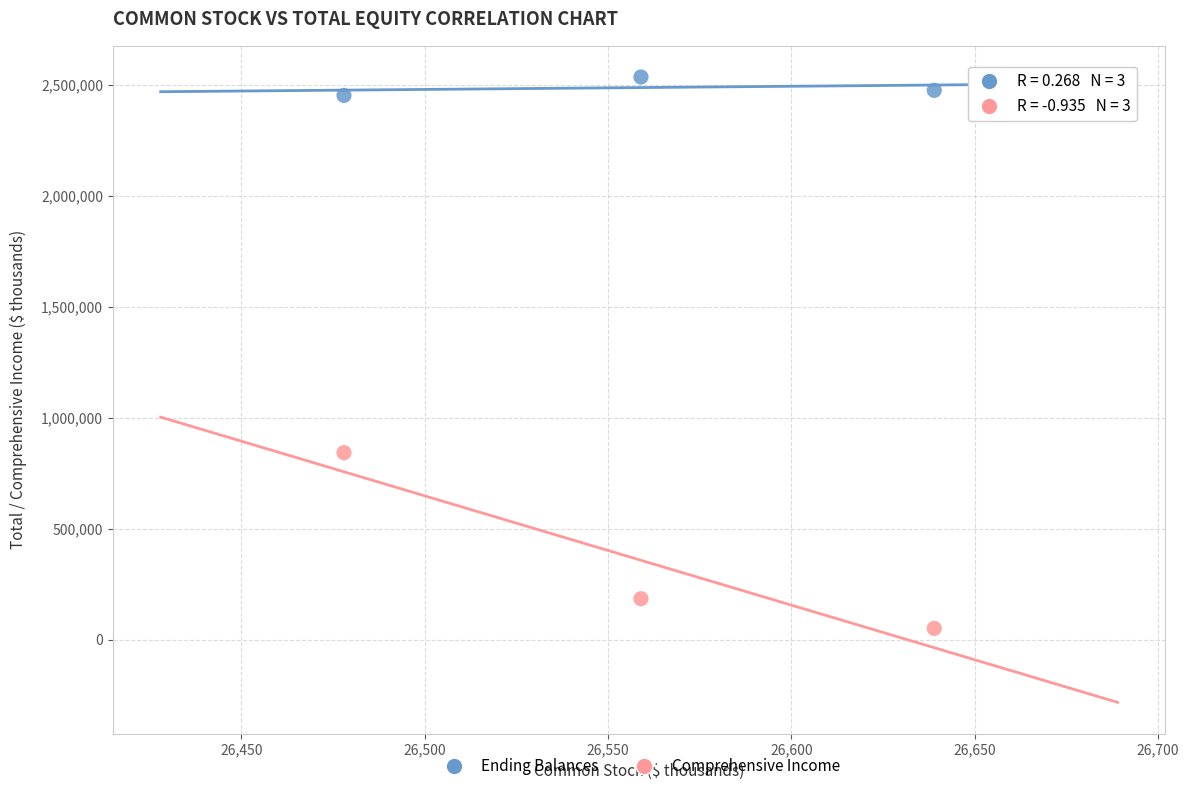

In the Comprehensive Income series, what Y value is closest to 446786?

184382